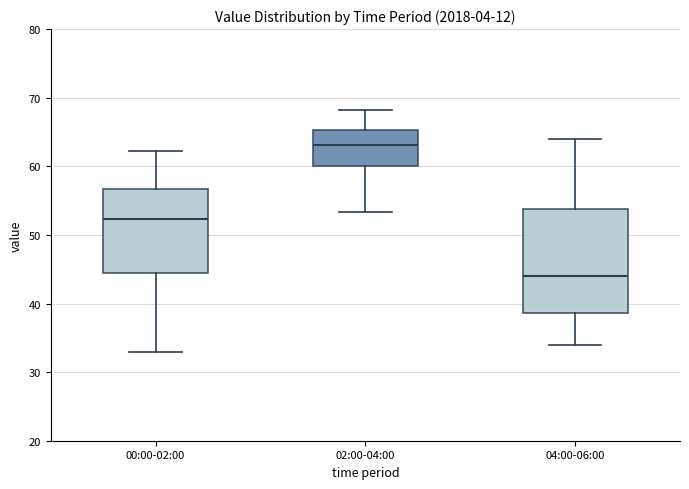

Which box's median line is the lowest?

04:00-06:00